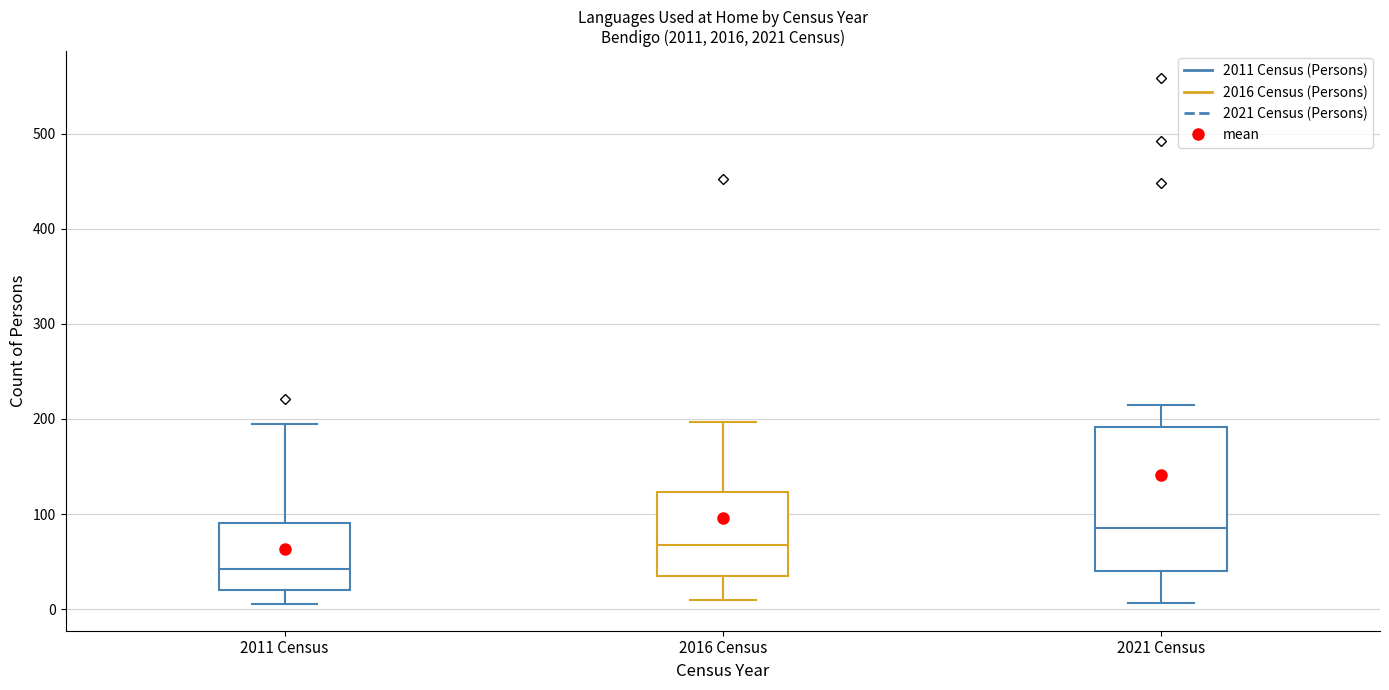

Reading left to right, transcribe this box plot: for each box, give where its median line is, the range the box spans, and where its two whiskers end, as read against the y-axis. The values are not printed on the chart, so give them approximately, as read against the axis.

2011 Census: median 40, box 20 to 90, whiskers 10 to 200
2016 Census: median 70, box 30 to 120, whiskers 10 to 200
2021 Census: median 90, box 40 to 190, whiskers 10 to 220